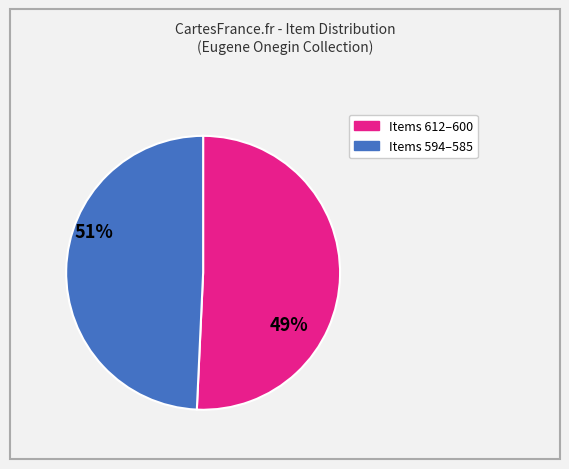

Is there any slice that represents more than half of the pie?

Yes